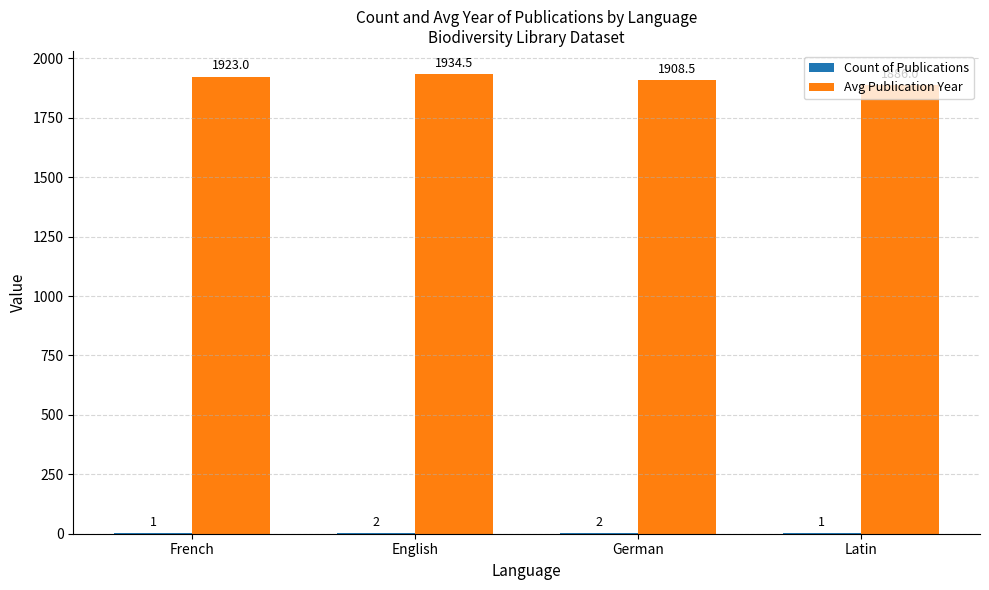

What is the approximate value of Avg Publication Year at German?

1908.5